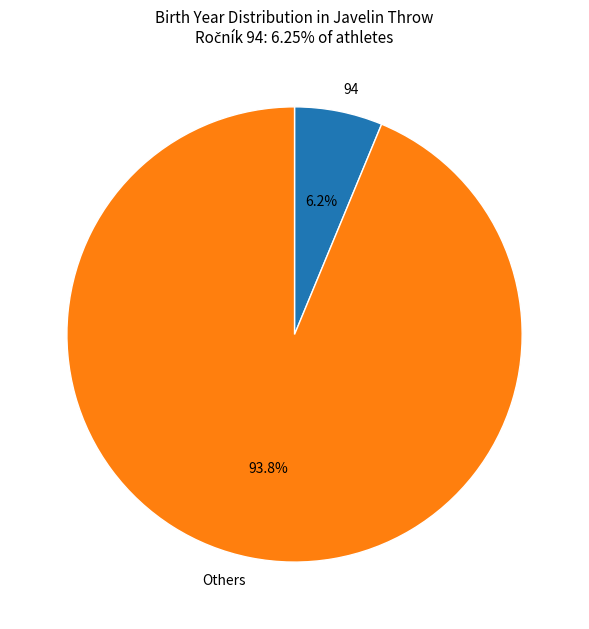

Does any single category account for the majority?

Yes